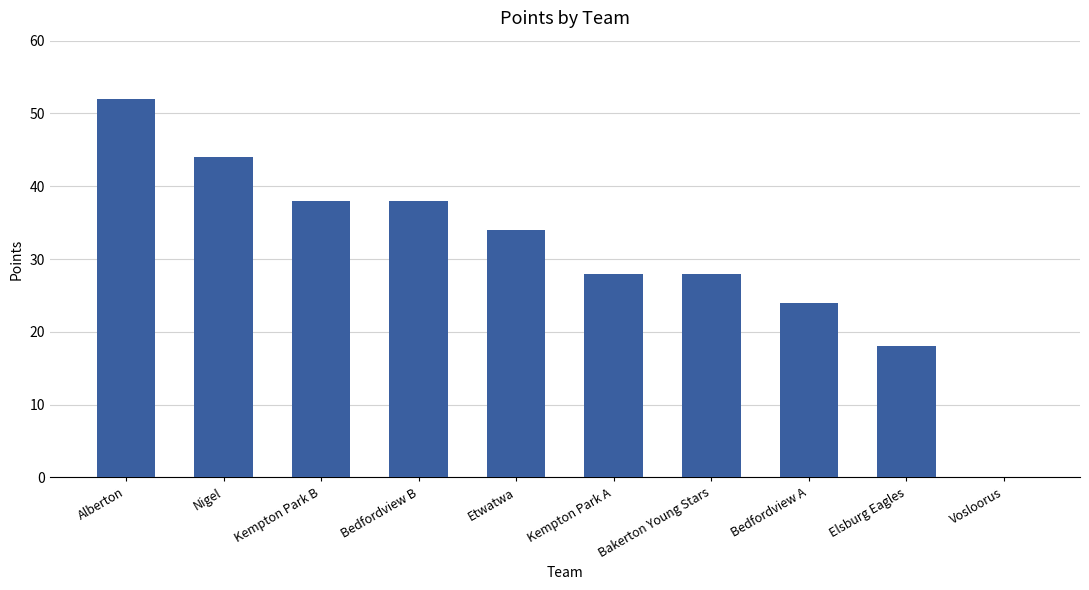

Reading left to right, what are all the values shown in this chart?

52	44	38	38	34	28	28	24	18	0